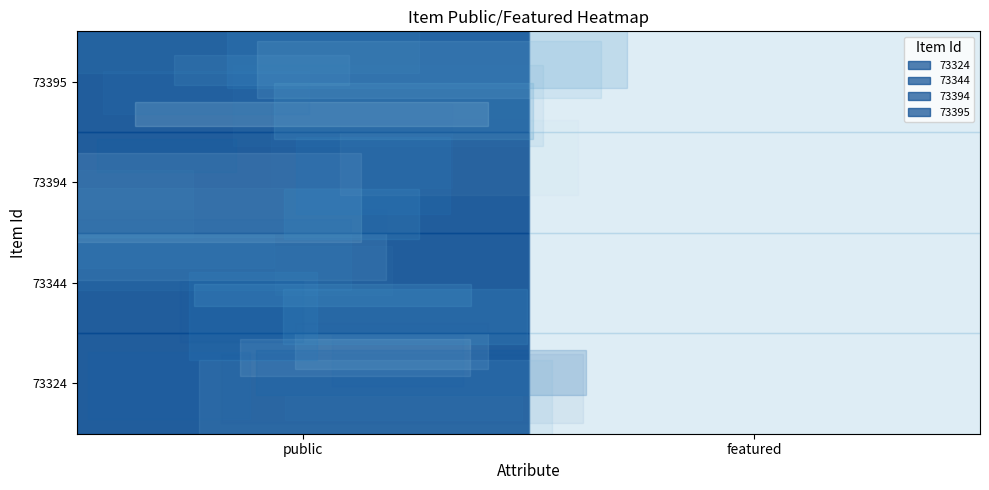

At which label is 73324 closest to 0?

featured